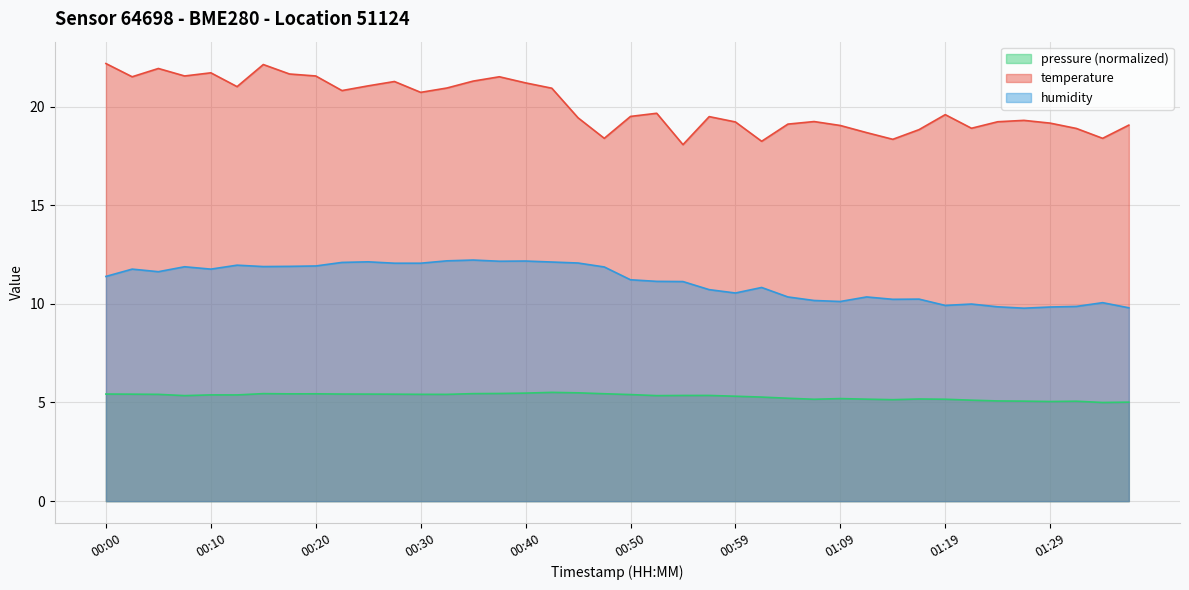

The value of temperature at 00:20 is 21.6. True or false?

True